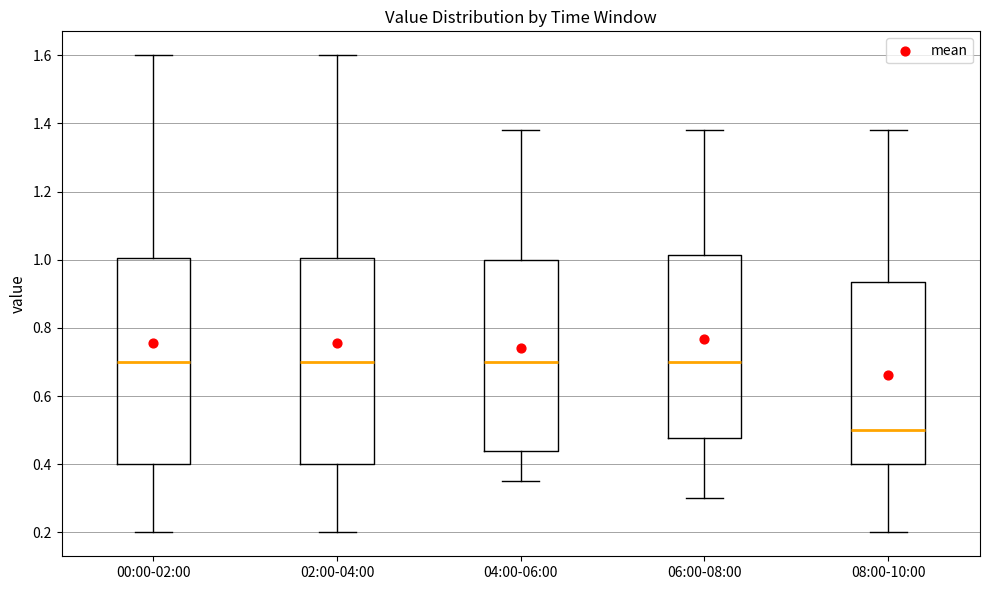

Reading left to right, read every box against the y-axis: the position of its median line, the range the box covers, and the ends of its whiskers. The values are not printed on the chart, so give them approximately, as read against the axis.

00:00-02:00: median 0.70, box 0.40 to 1.00, whiskers 0.20 to 1.60
02:00-04:00: median 0.70, box 0.40 to 1.00, whiskers 0.20 to 1.60
04:00-06:00: median 0.70, box 0.44 to 1.00, whiskers 0.36 to 1.38
06:00-08:00: median 0.70, box 0.48 to 1.02, whiskers 0.30 to 1.38
08:00-10:00: median 0.50, box 0.40 to 0.94, whiskers 0.20 to 1.38